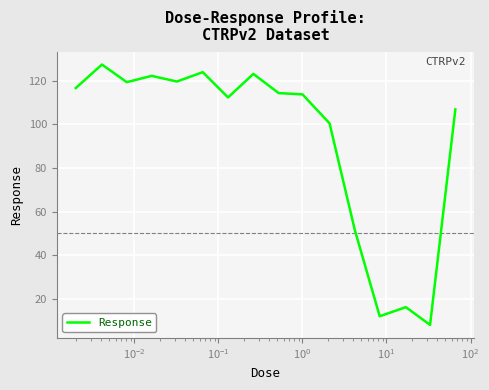

What is the smallest value displayed?

8.0